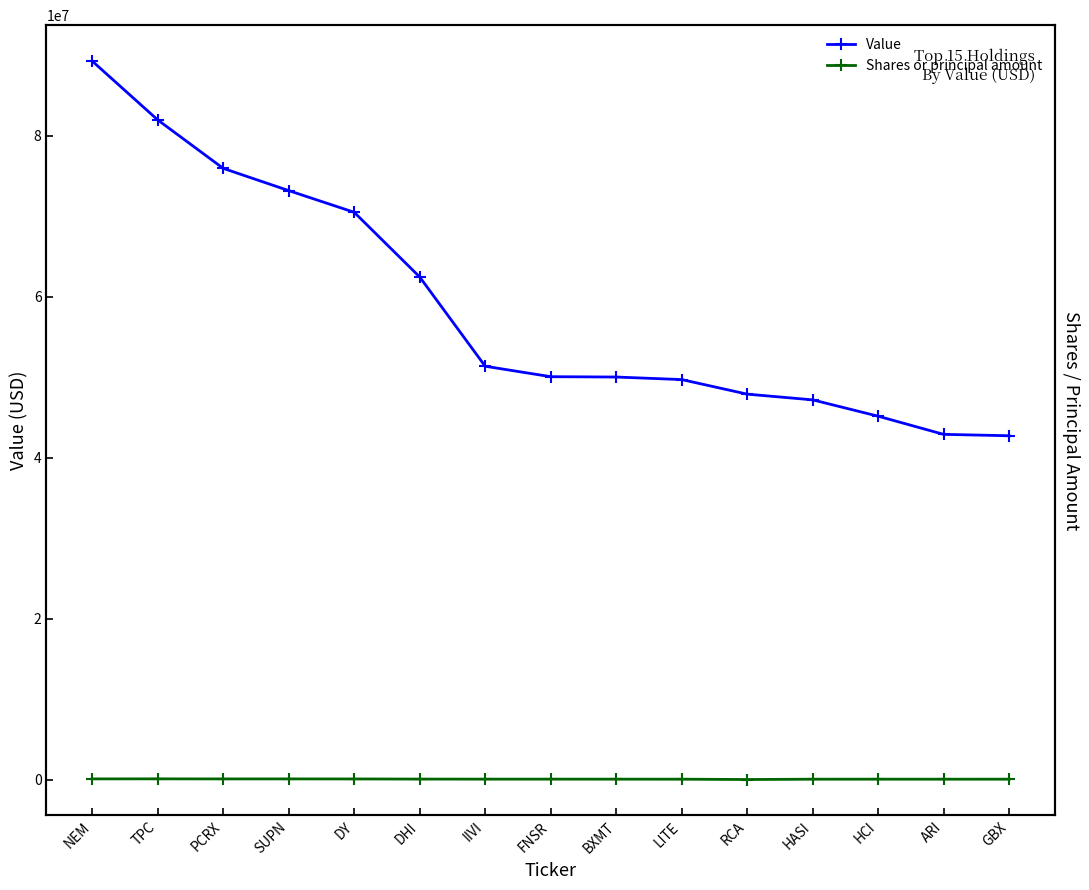

True or false: Value has more than 1 points higher than both neighbors.

False